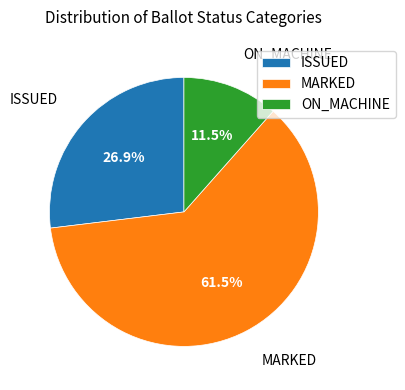

To the nearest percent, what is the difference between the ISSUED and ON_MACHINE slice percentages?

15%